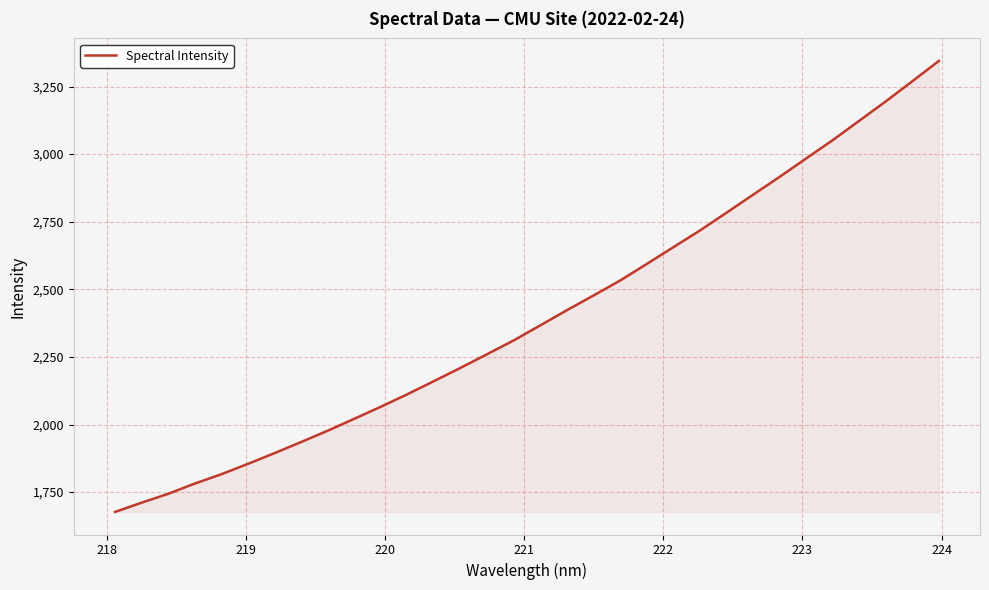

How many series are shown in this chart?

1